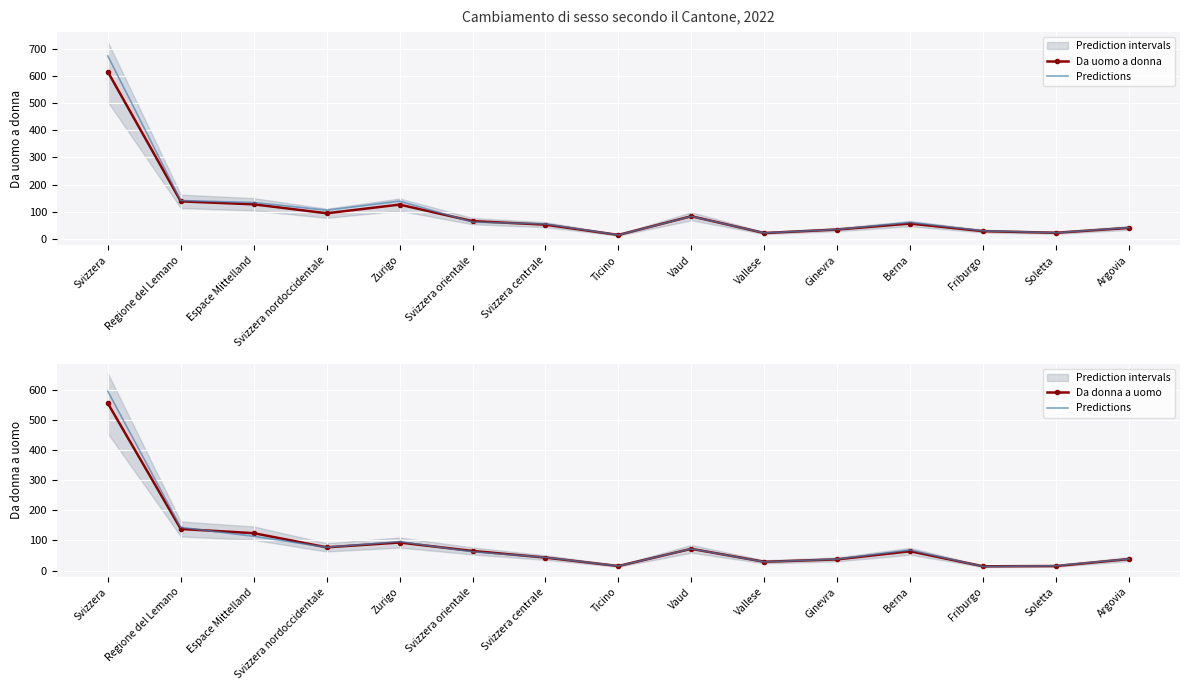

What is the label of the 12th point from the right?

Svizzera nordoccidentale